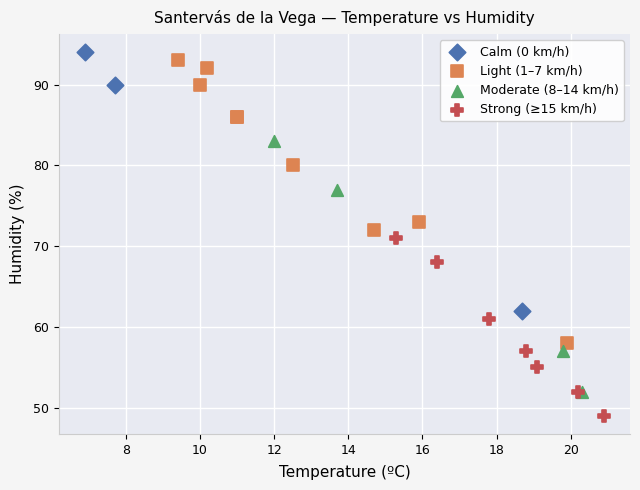

What are all the series names shown in the legend?

Calm (0 km/h), Light (1–7 km/h), Moderate (8–14 km/h), Strong (≥15 km/h)